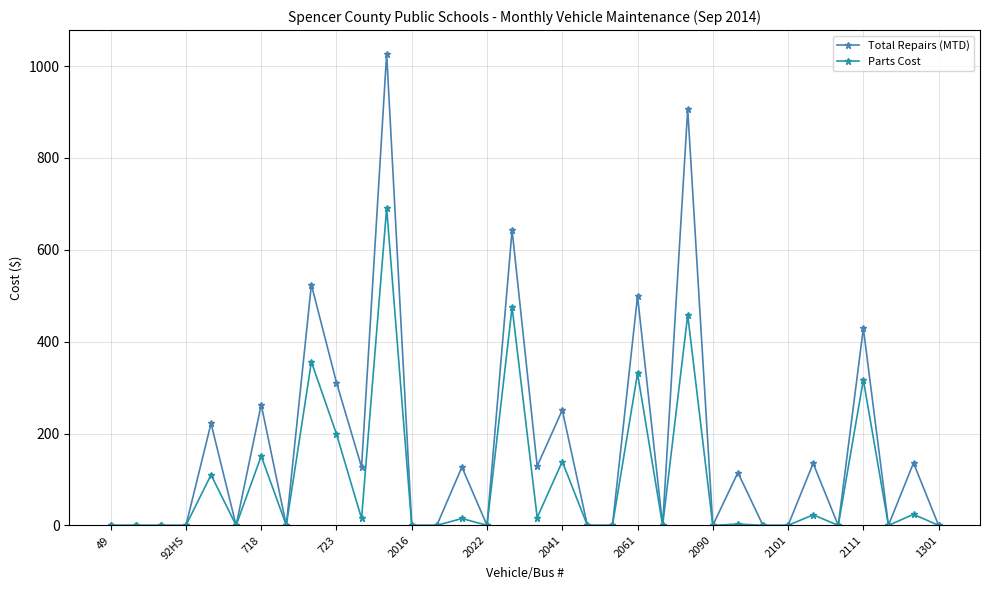

List the series in order of their peak value, lowest first.

Parts Cost, Total Repairs (MTD)